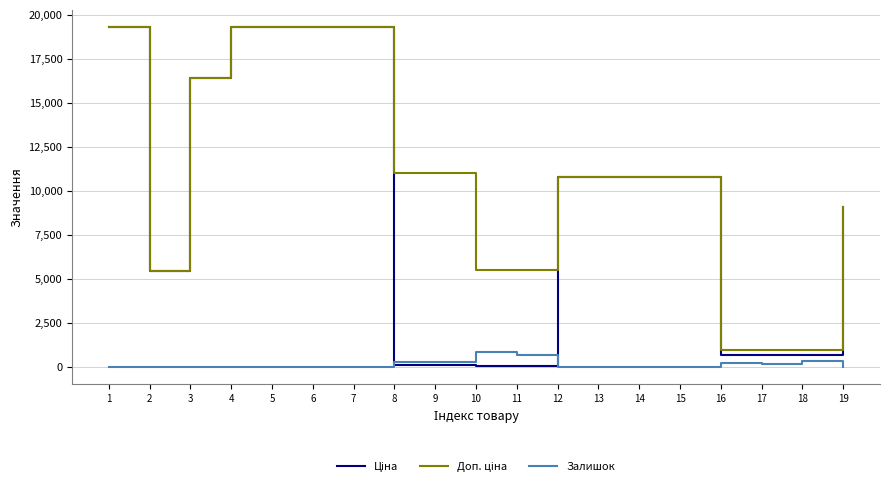

What is the difference between the maximum and second lowest values in the Залишок series?

838.0